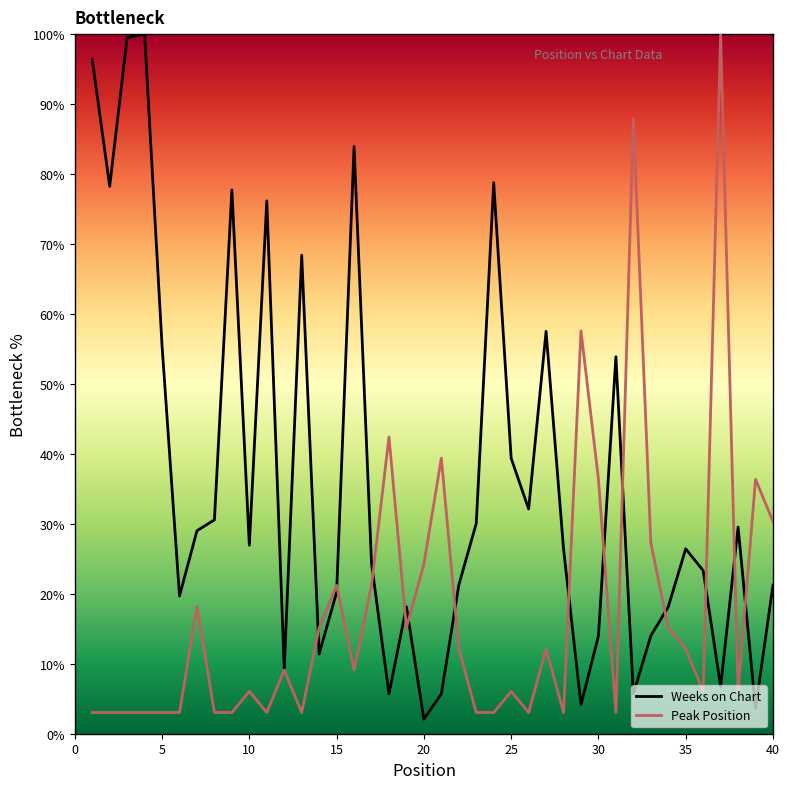

Which series has the largest total across all categories?

Weeks on Chart